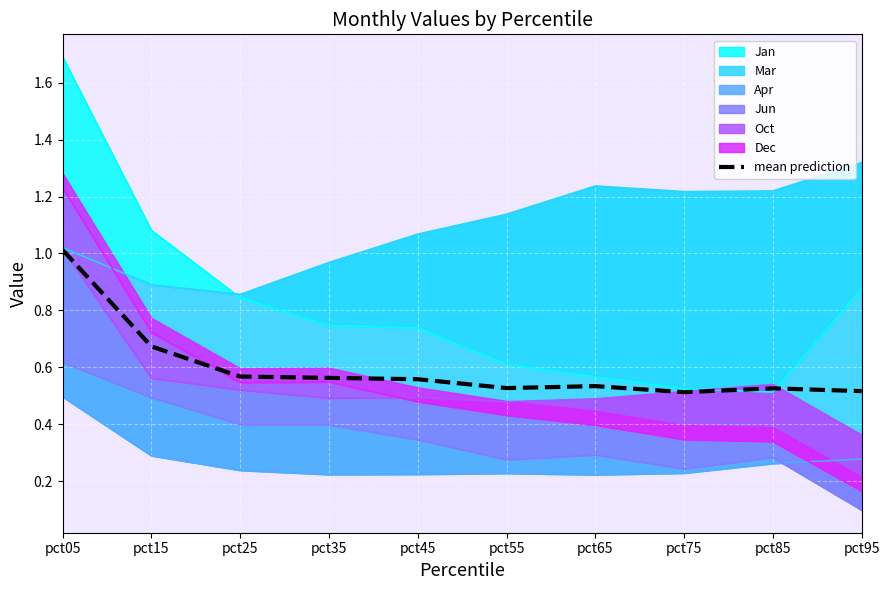

True or false: the data shows 0.5 at pct65.

True